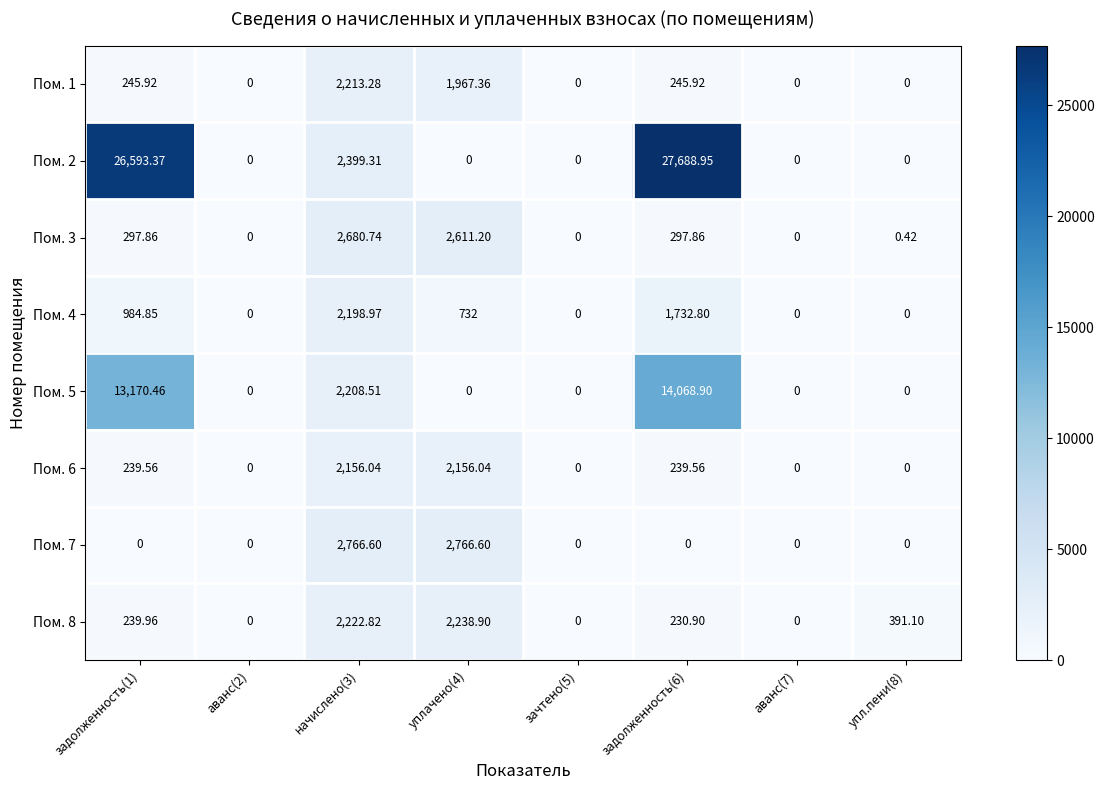

How many values in the Пом. 8 series are below 239?

4